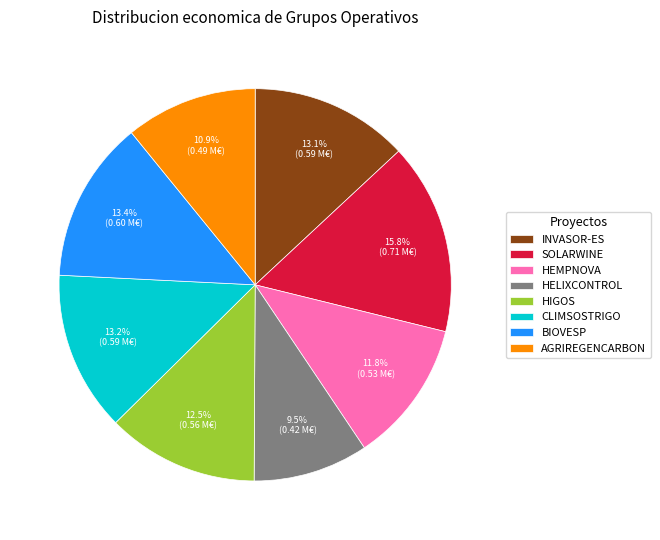

To the nearest percent, what portion does HEMPNOVA represent?

12%